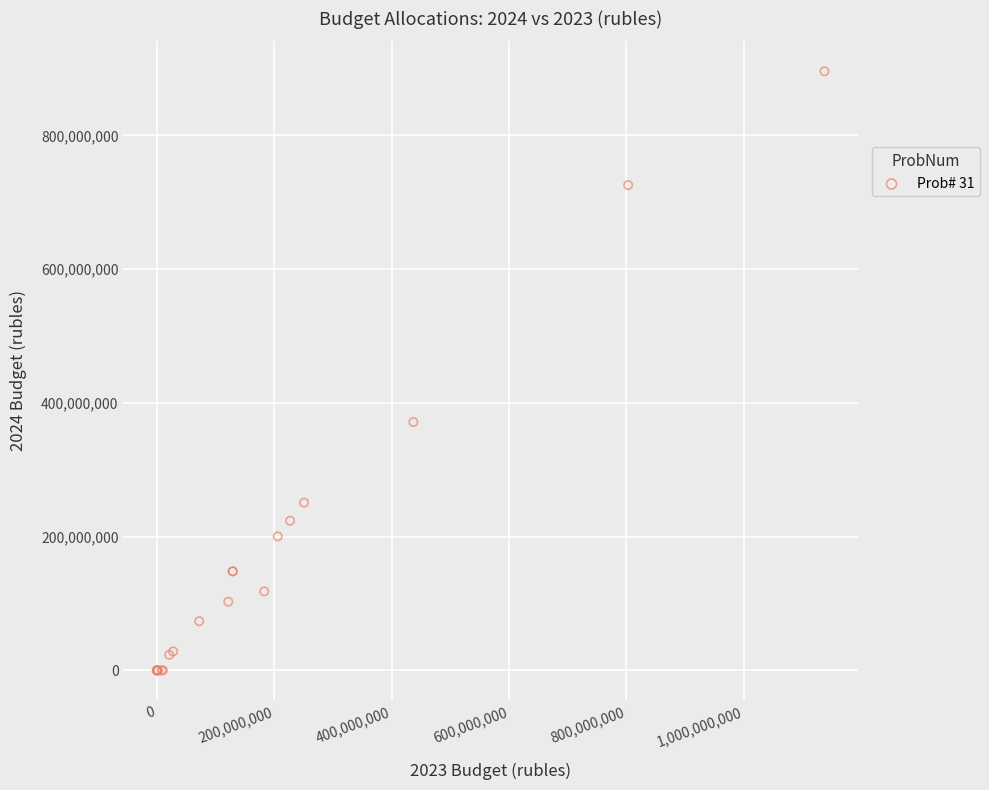

What Y value in the scatter plot is closest to 447970978?

371426924.0